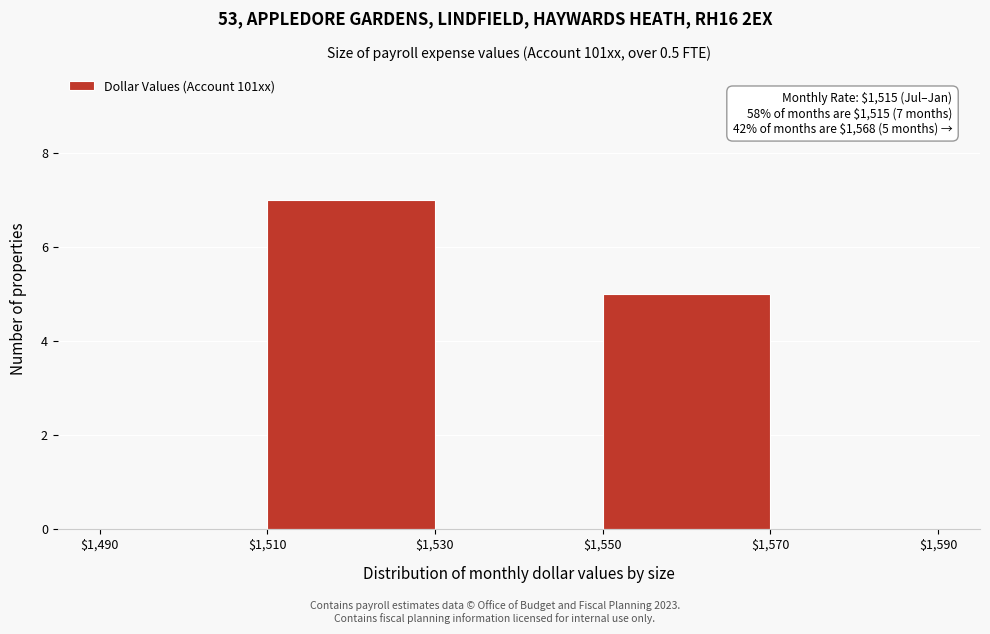

Over which range of the x-axis is the bar tallest?

$1,510 to $1,530